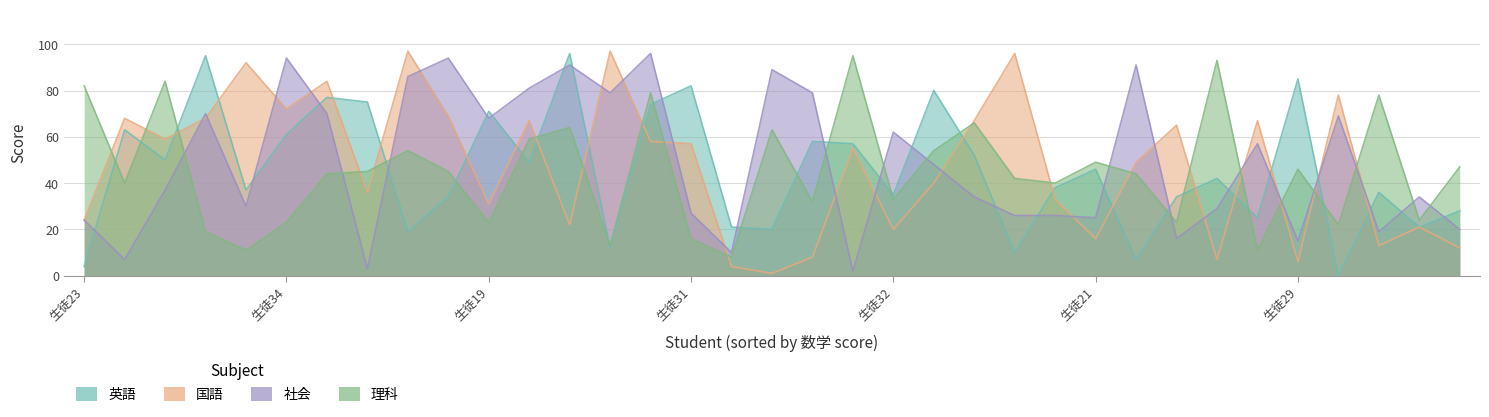

What is the difference between the 社会 values at 生徒29 and 生徒04?

74